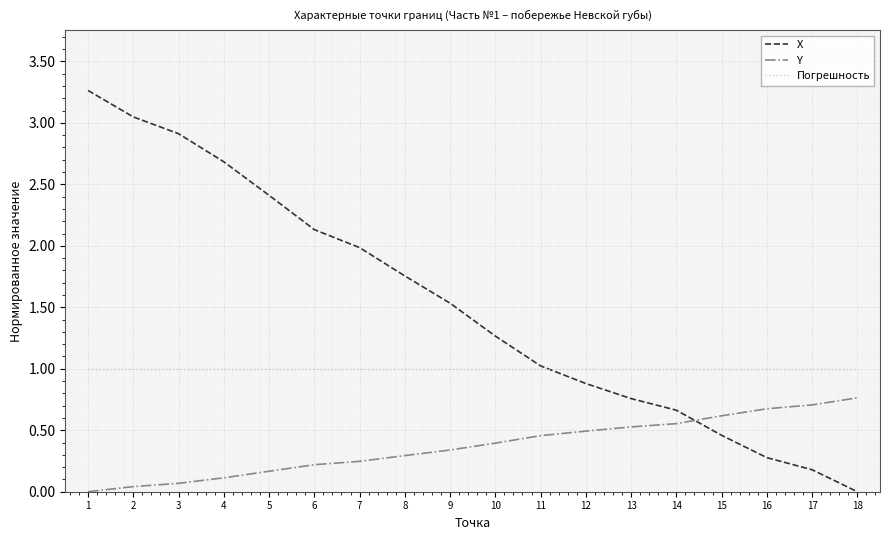

Which series changed the most between 3 and 16?

X